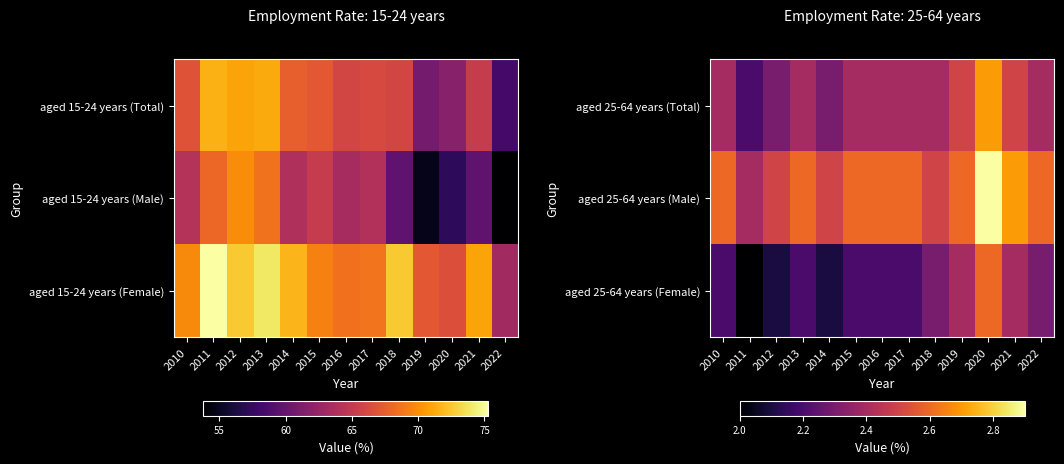

What is the sum of all aged 25-64 years (Female) values?

29.2